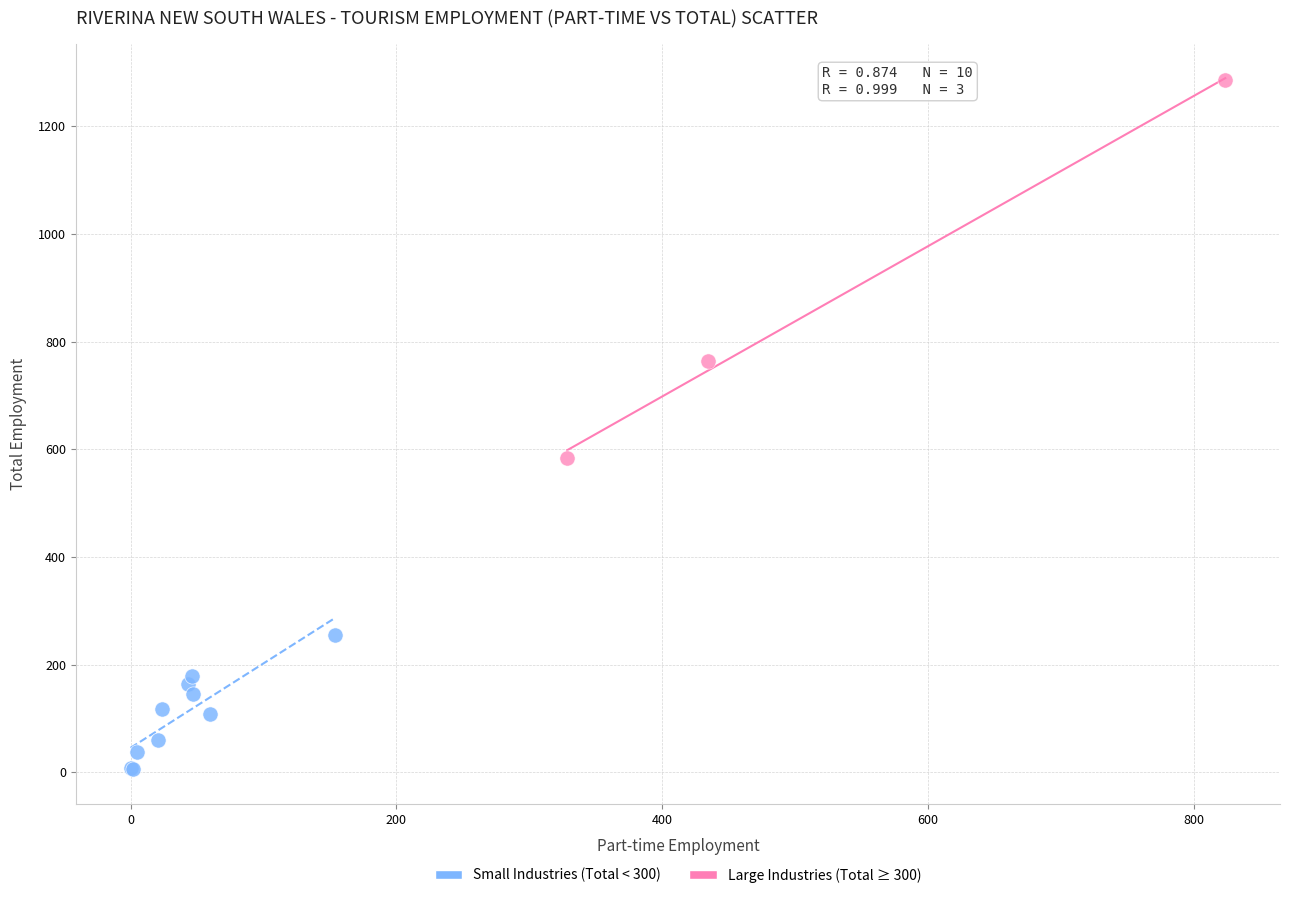

Which series contains the highest Y value?

Large Industries (Total ≥ 300)